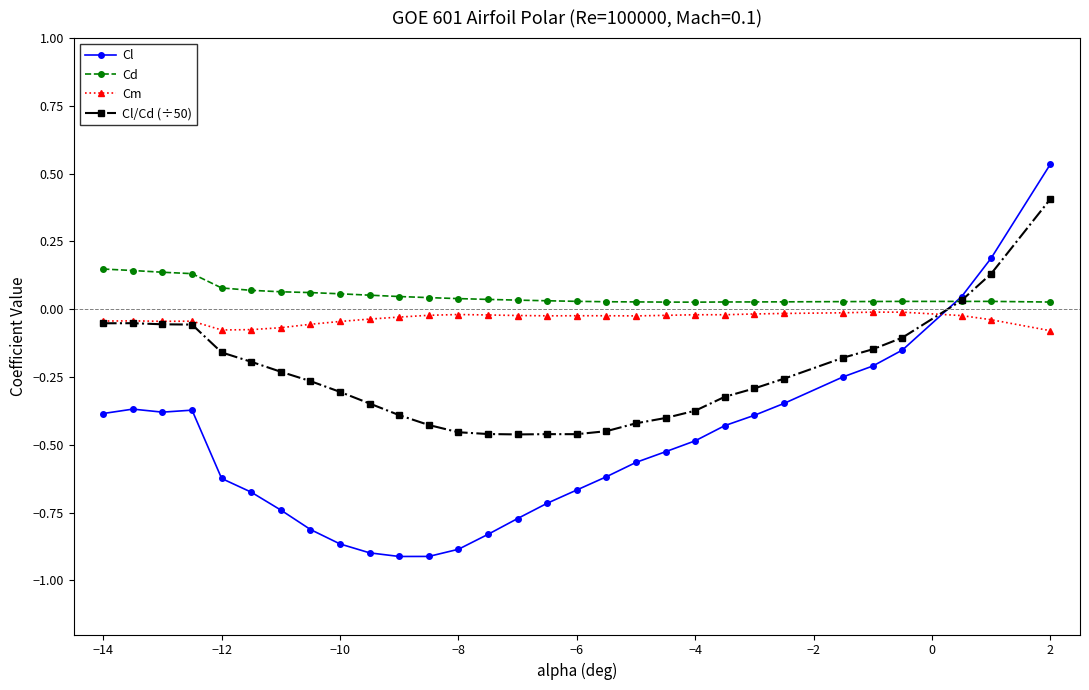

Which series has the largest range (max minus min)?

Cl